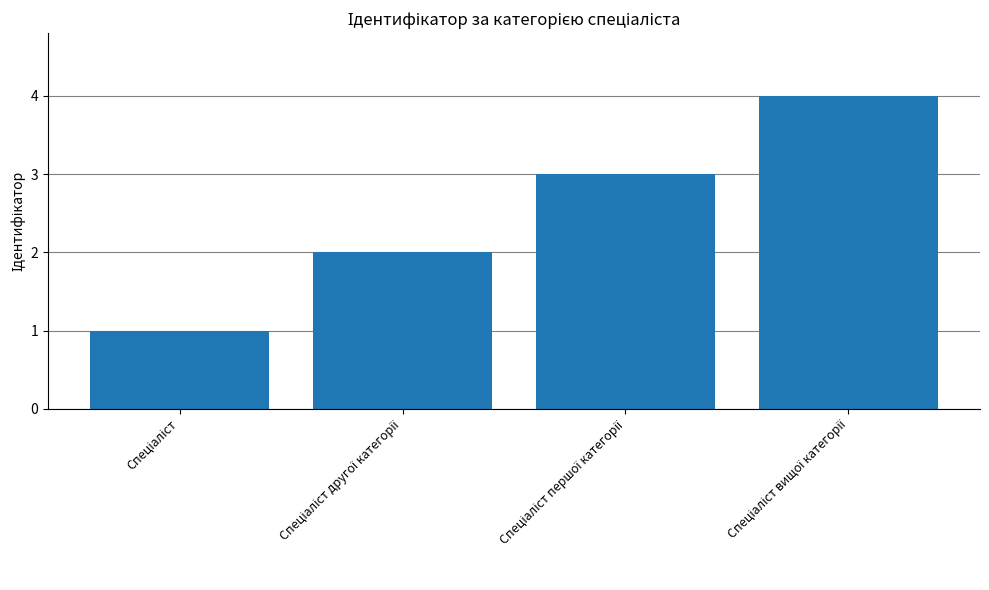

What is the greatest value displayed?

4